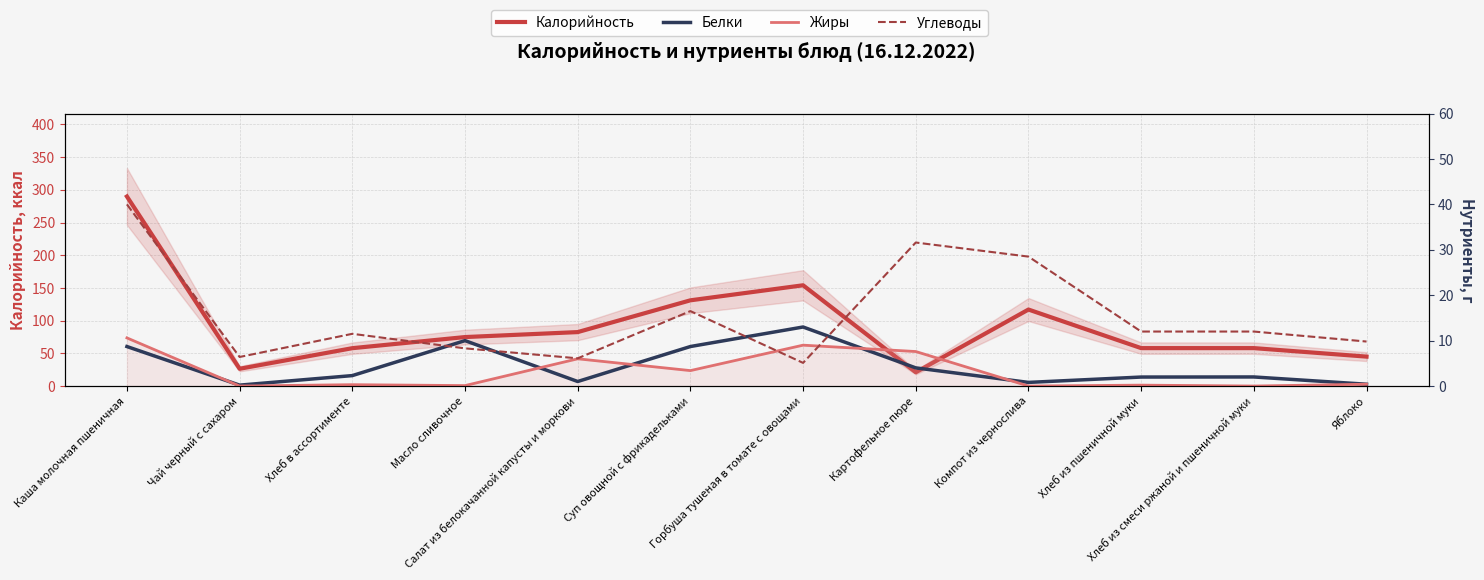

The value of Жиры at Горбуша тушеная в томате с овощами is 15.9. True or false?

False